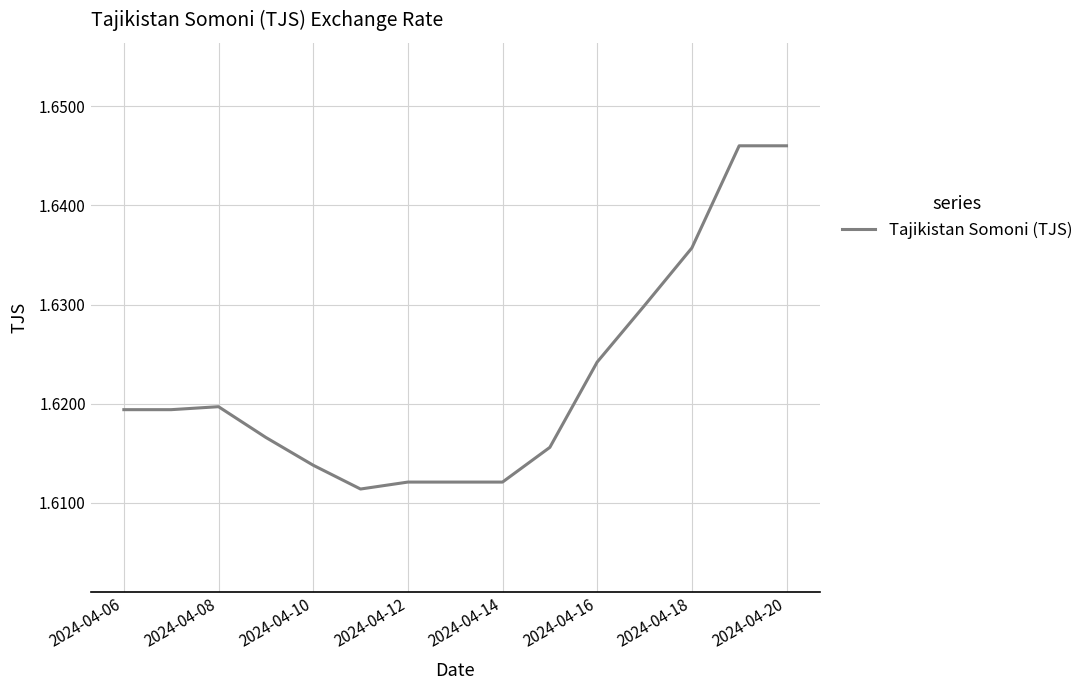

How many lines are shown in the chart?

1